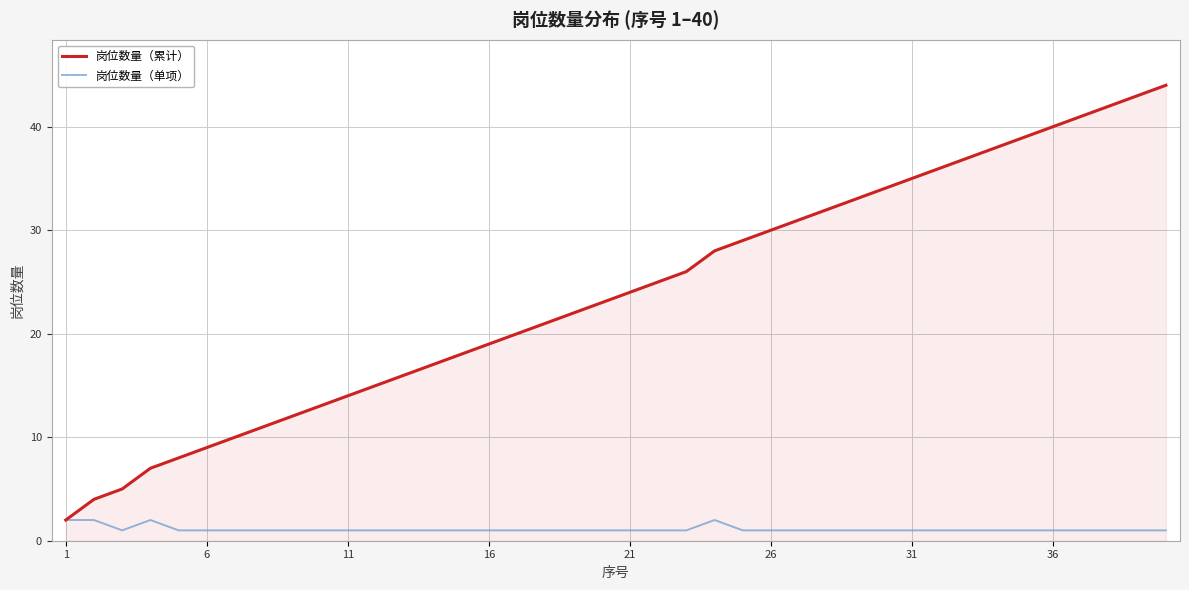

Which series has the largest total across all categories?

岗位数量（累计）